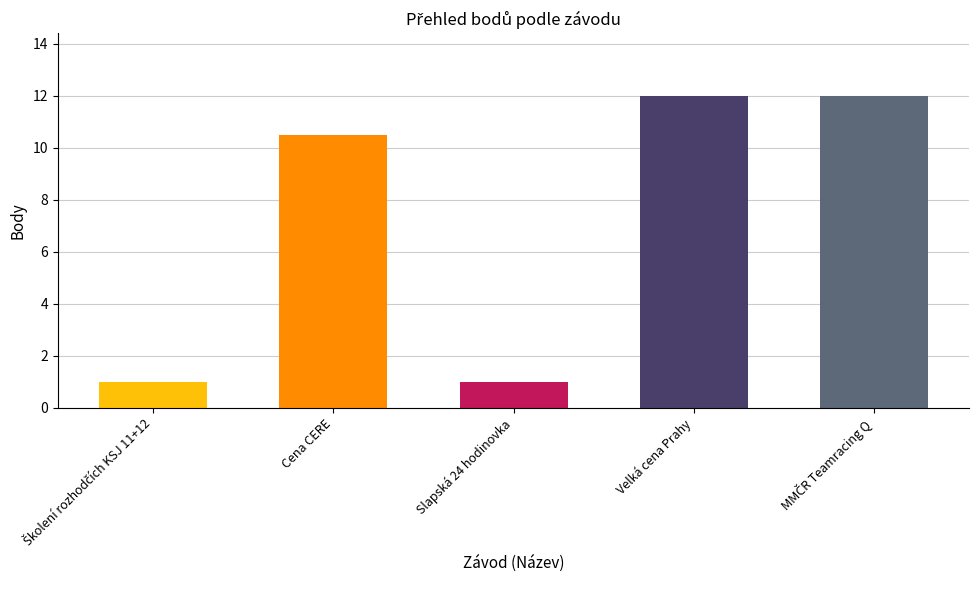

What is the smallest value displayed?

1.0